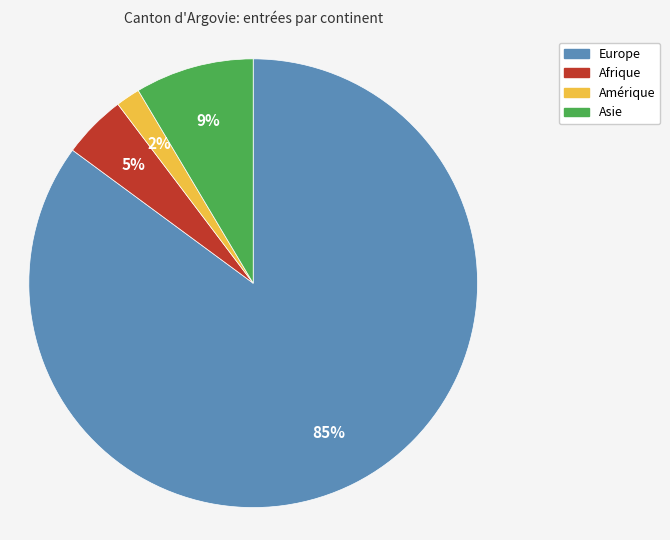

What is the smallest slice in the pie chart?

Amérique